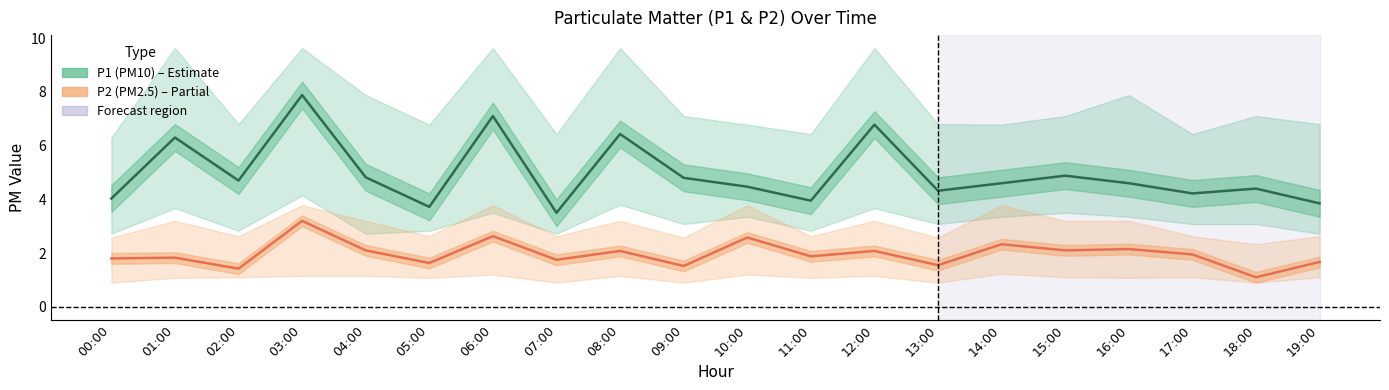

Rank the series at 05:00 from lowest to highest value.

P2 (PM2.5), P1 (PM10)